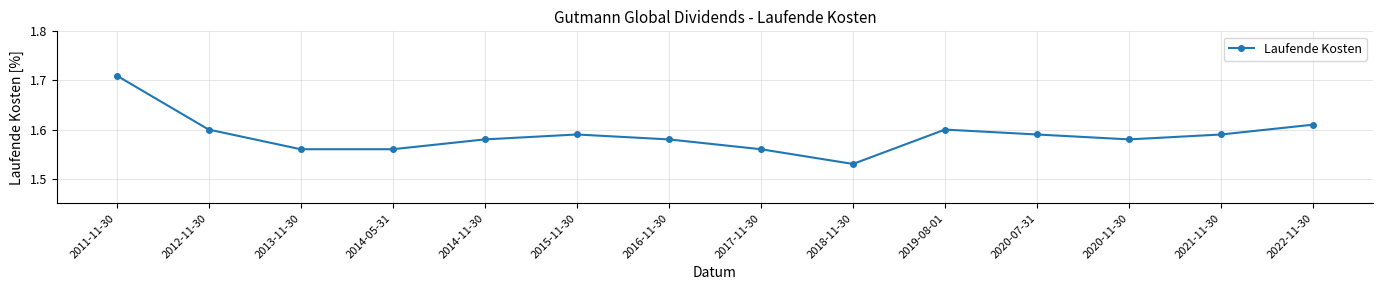

What is the label of the 8th point from the left?

2017-11-30